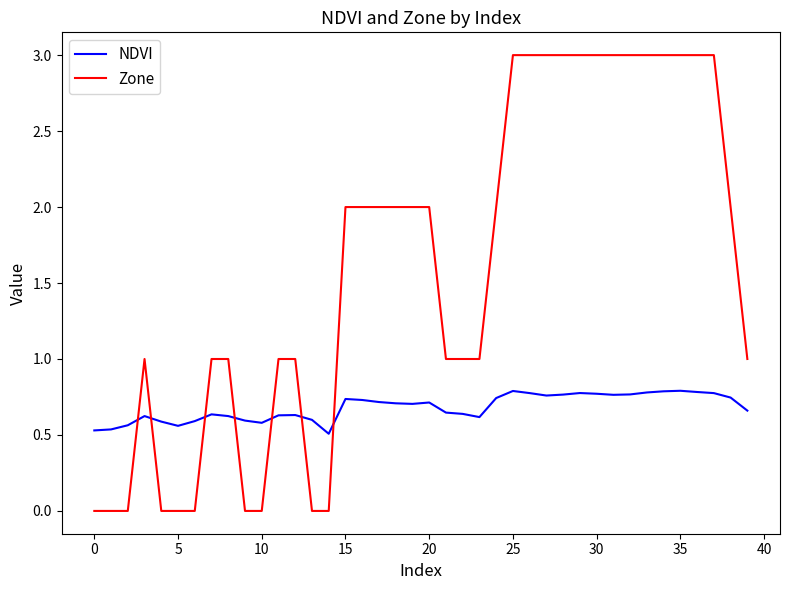

How many intersections are there between NDVI and Zone?

7